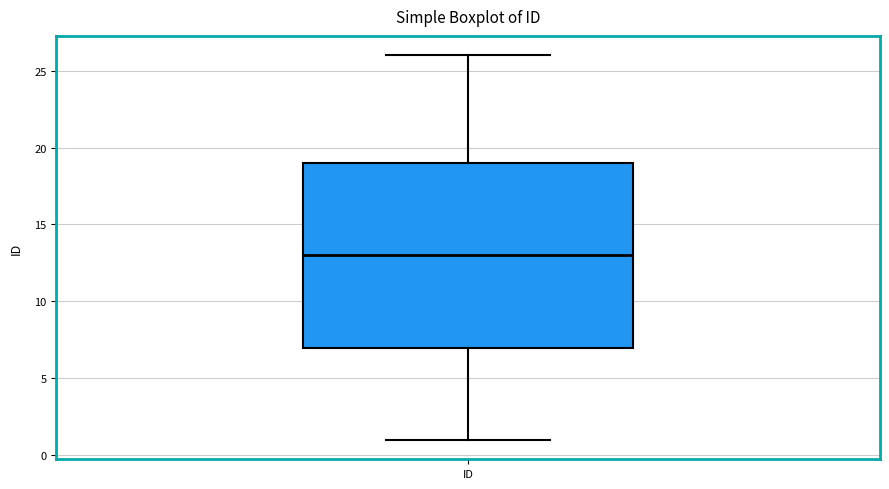

Read this box plot against the y-axis: the position of the median line, the range covered by the box, and the ends of both whiskers. The values are not printed on the chart, so give them approximately, as read against the axis.

median 13, box 7 to 19, whiskers 1 to 26